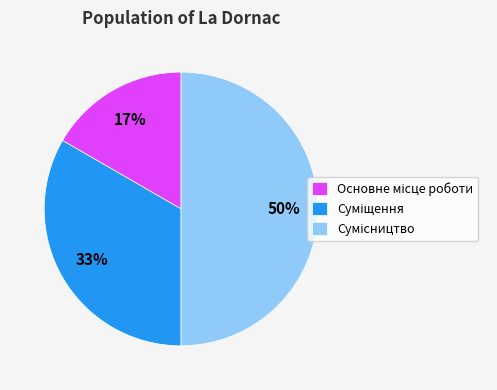

To the nearest percent, what is the average slice percentage?

33%